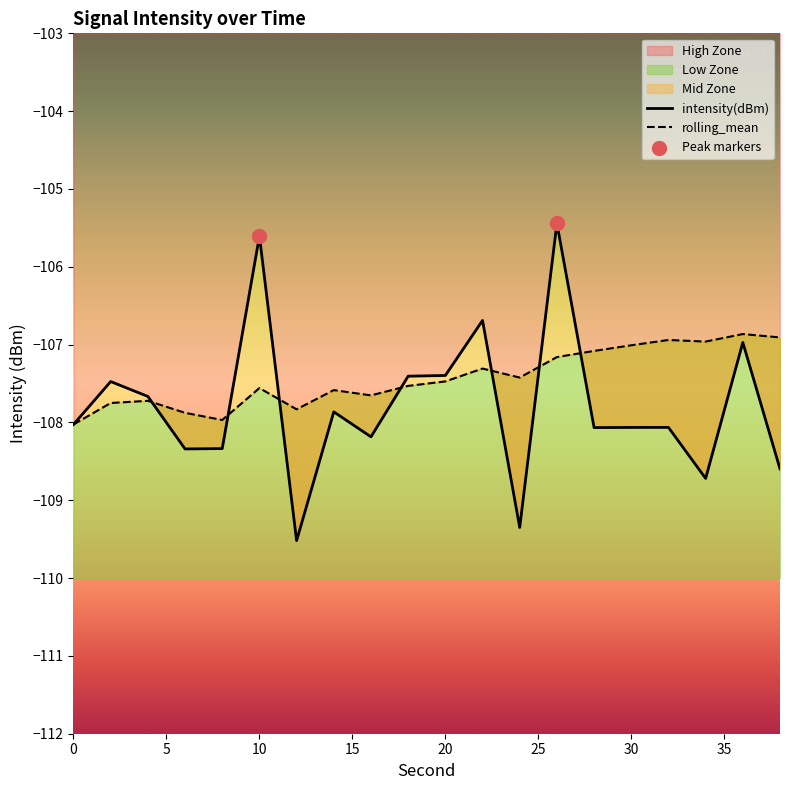

Is the value of intensity(dBm) at 22 greater than the value of rolling_mean at 26?

Yes